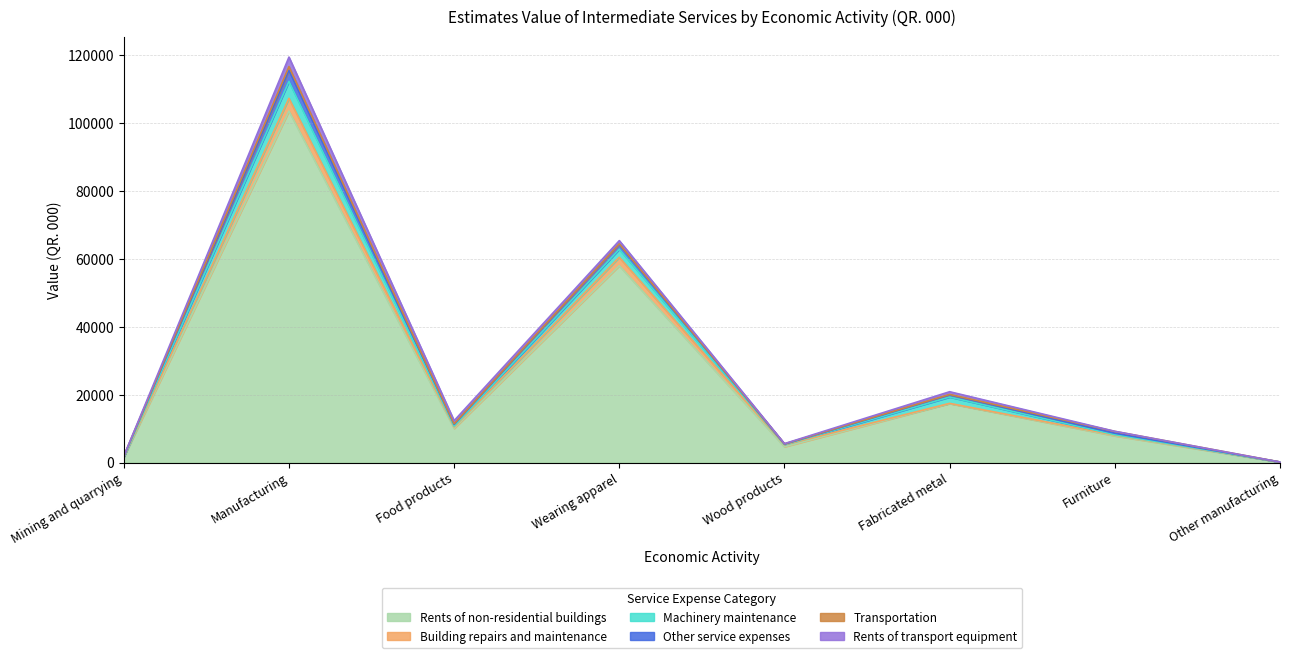

Which series has the widest spread of values?

Rents of non-residential buildings